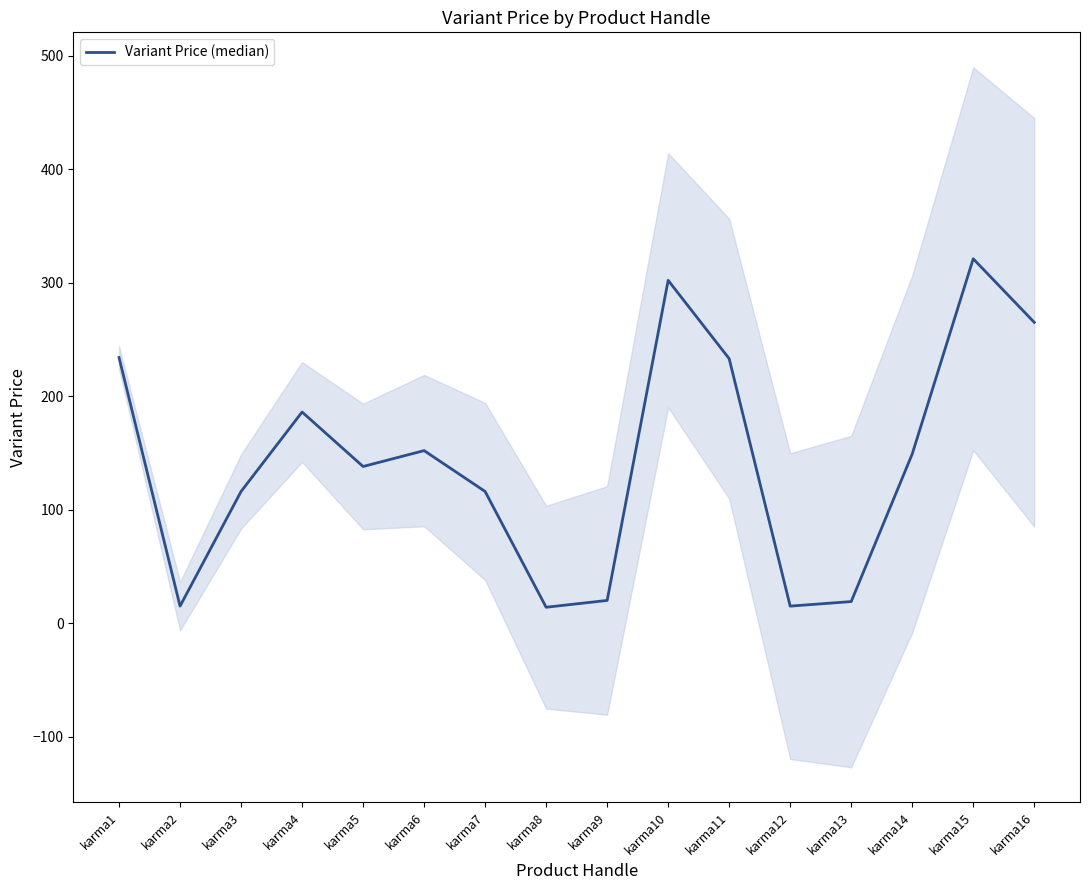

The chart shows a value of 95 at karma15. True or false?

False